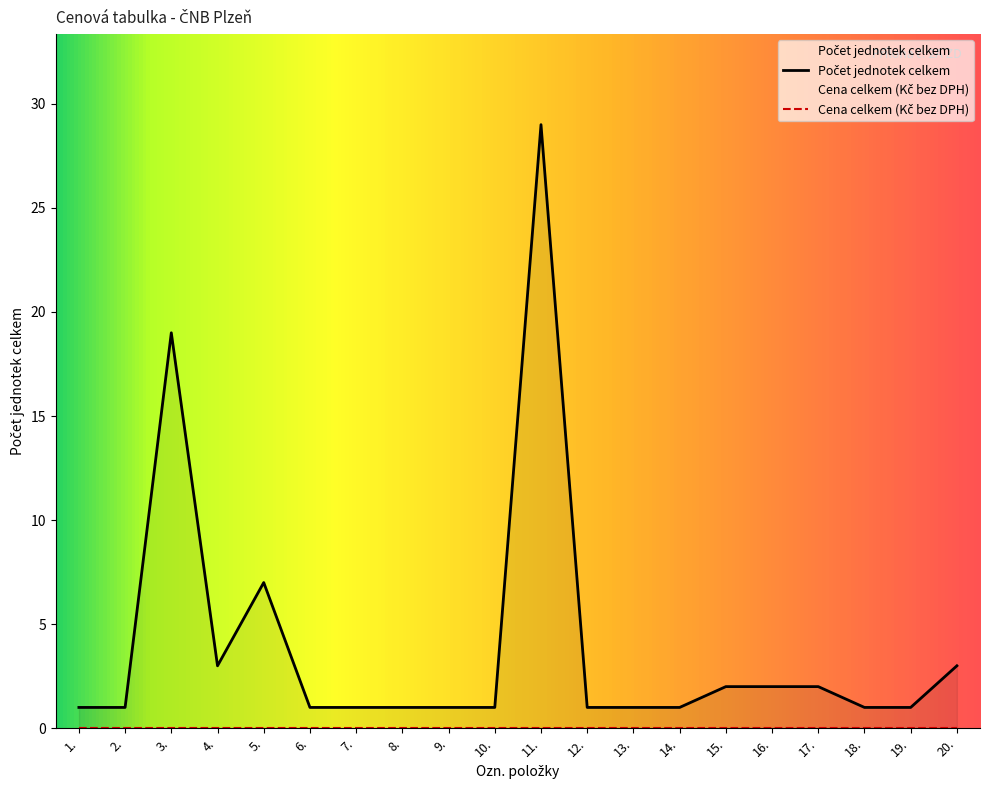

How many categories are shown in the chart?

20